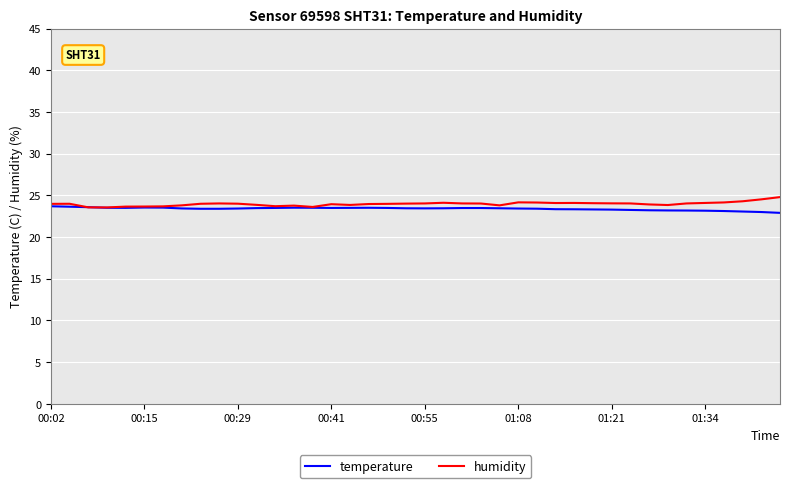

What is the difference between the second highest and minimum values in the temperature series?

0.7